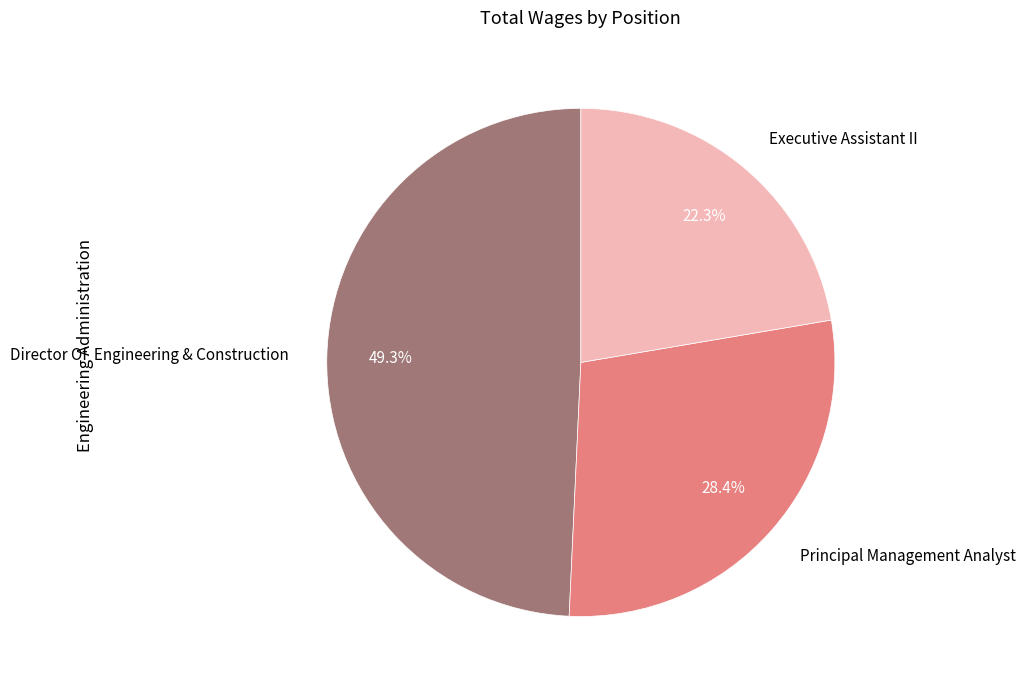

Between Principal Management Analyst and Executive Assistant II, which is larger?

Principal Management Analyst